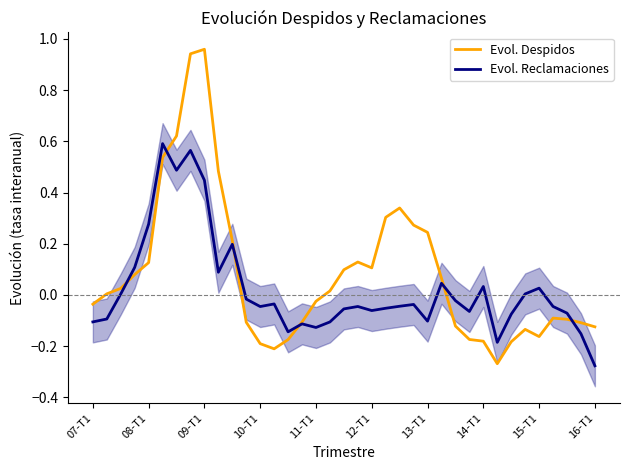

What is the minimum value shown in the chart?

-0.3